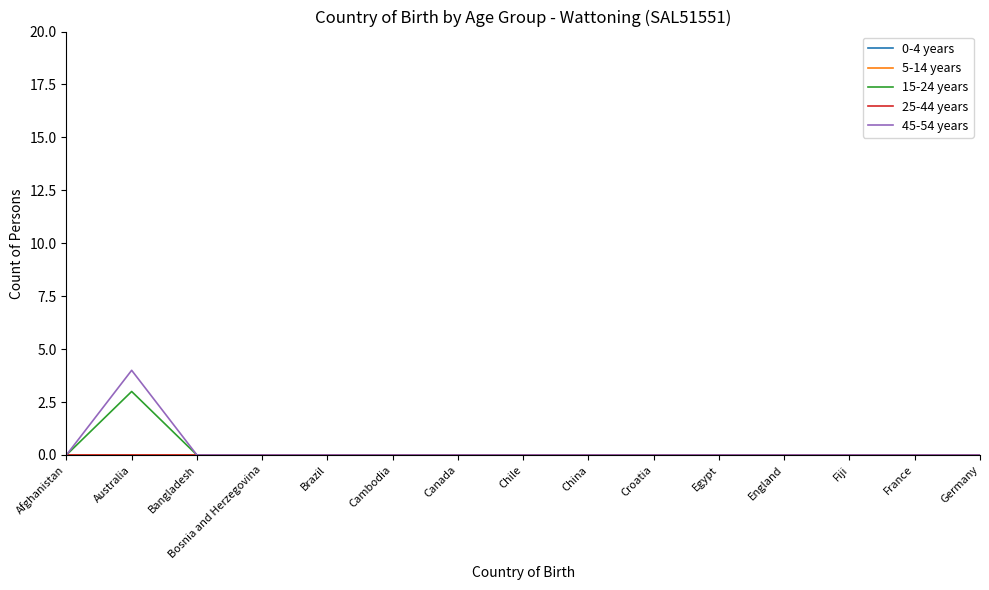

Is this an area chart (filled region under the line)?

No